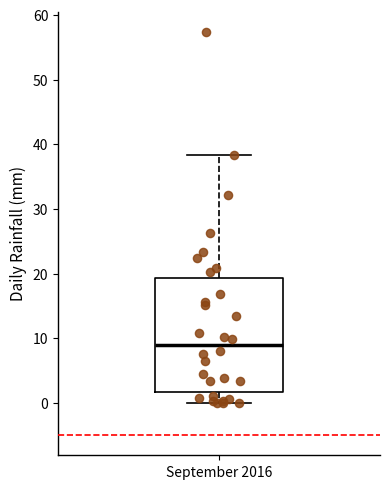

Transcribe this box plot: give where the median line is, the range the box spans, and where the two whiskers end, as read against the y-axis. The values are not printed on the chart, so give them approximately, as read against the axis.

median 9, box 2 to 19, whiskers 0 to 38